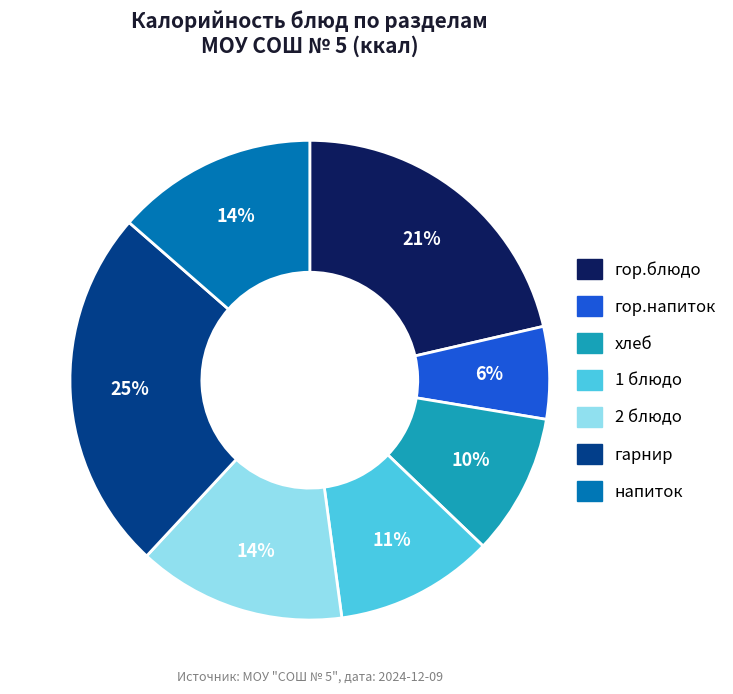

Combined, do гор.блюдо and гор.напиток account for over 50%?

No